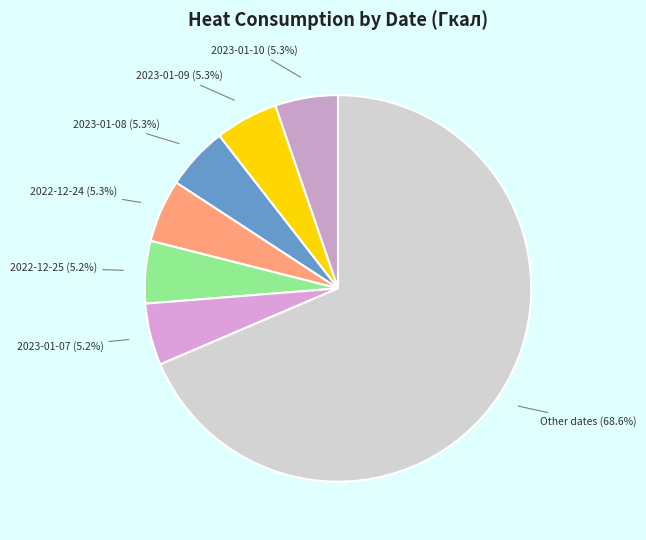

Is there a majority slice in this chart?

Yes